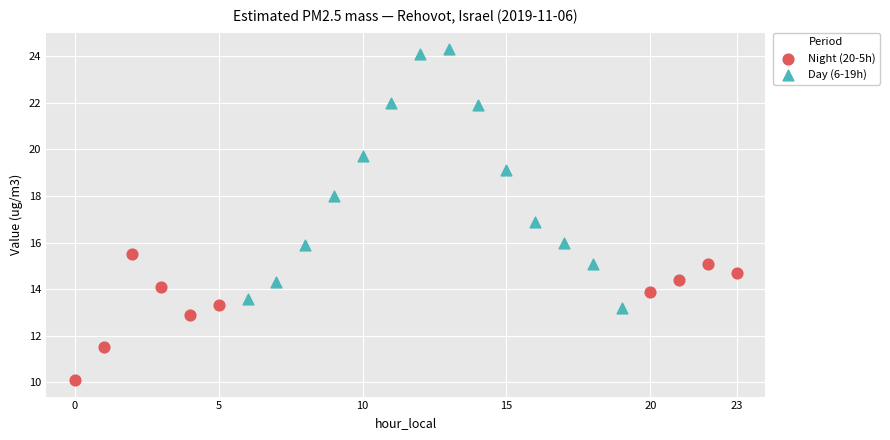

Which series contains the lowest Y value?

Night (20-5h)